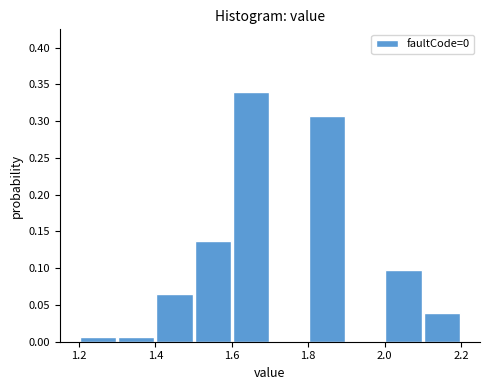

What is the height of the bar covering 1.4 to 1.5 on the x-axis? The values are not printed on the chart, so give them approximately, as read against the axis.

0.065